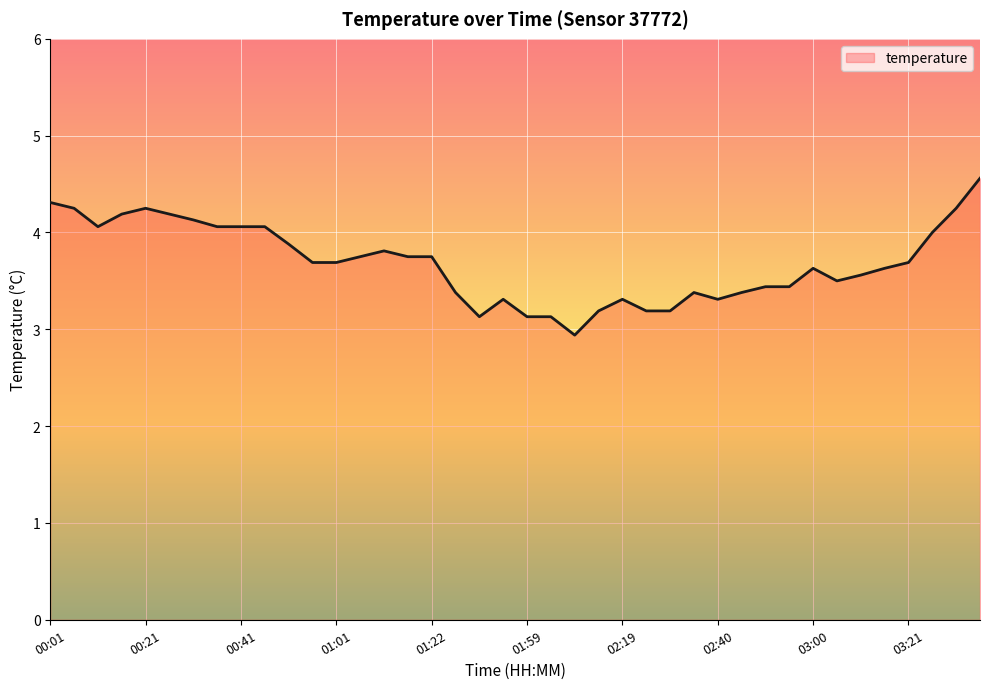

Count the number of values greater than 3.

39